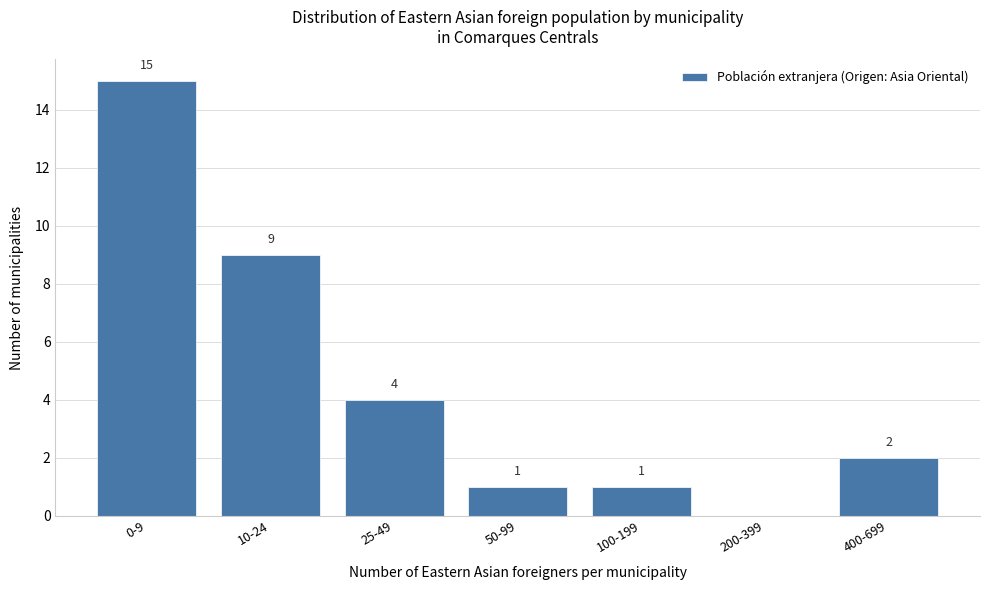

Reading right to left, extract all data points from this chart.

400-699=2	200-399=0	100-199=1	50-99=1	25-49=4	10-24=9	0-9=15